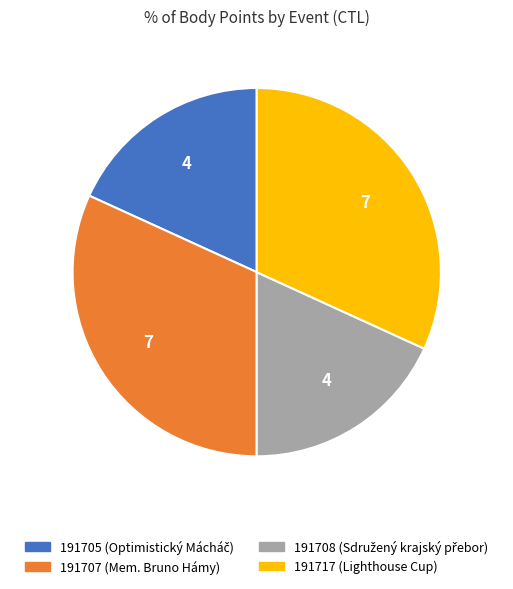

True or false: 191707 accounts for 17% of the total.

False